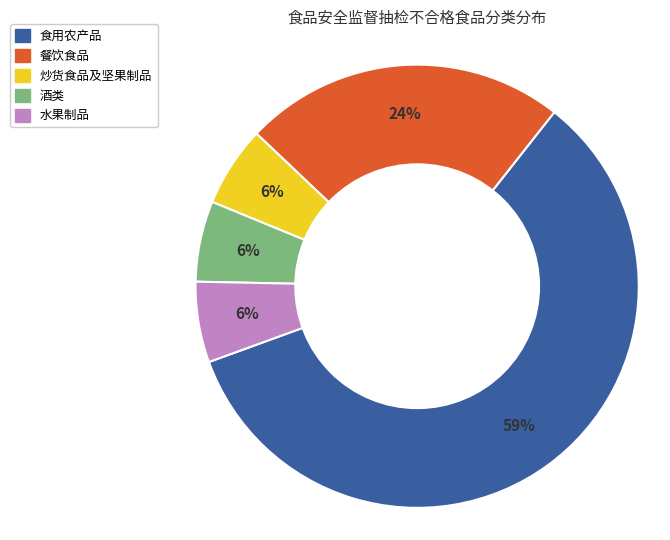

True or false: 酒类 accounts for 1% of the total.

False